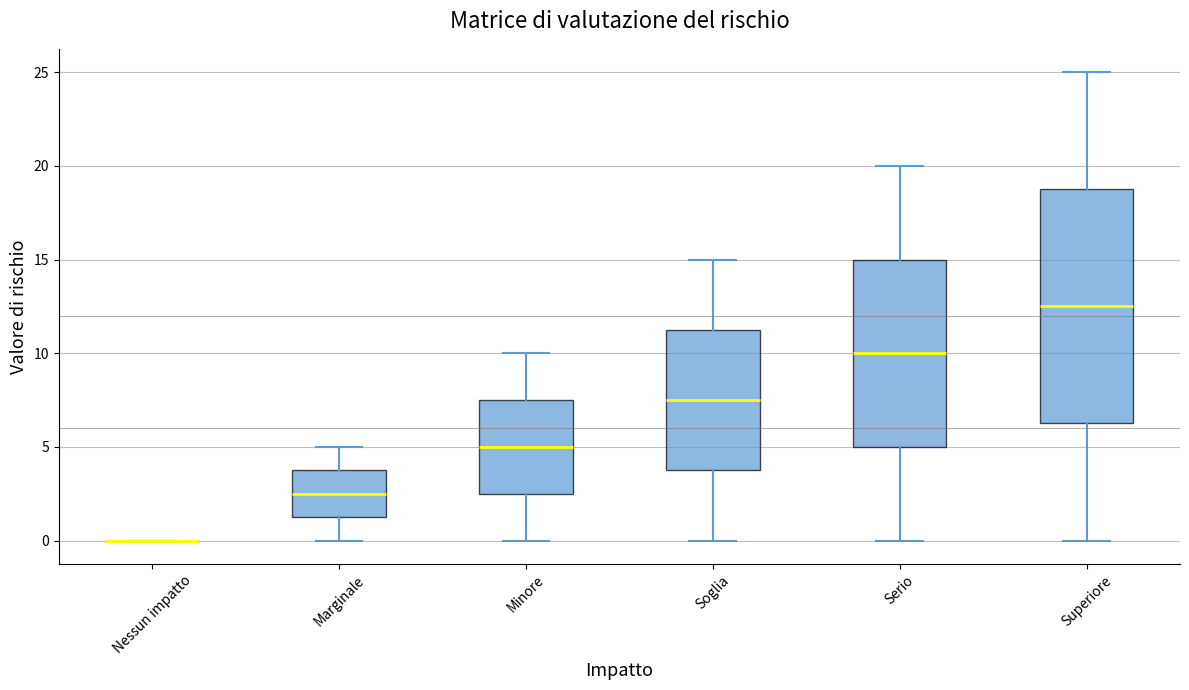

Which box is the tallest, from its lower edge to its upper edge?

Superiore